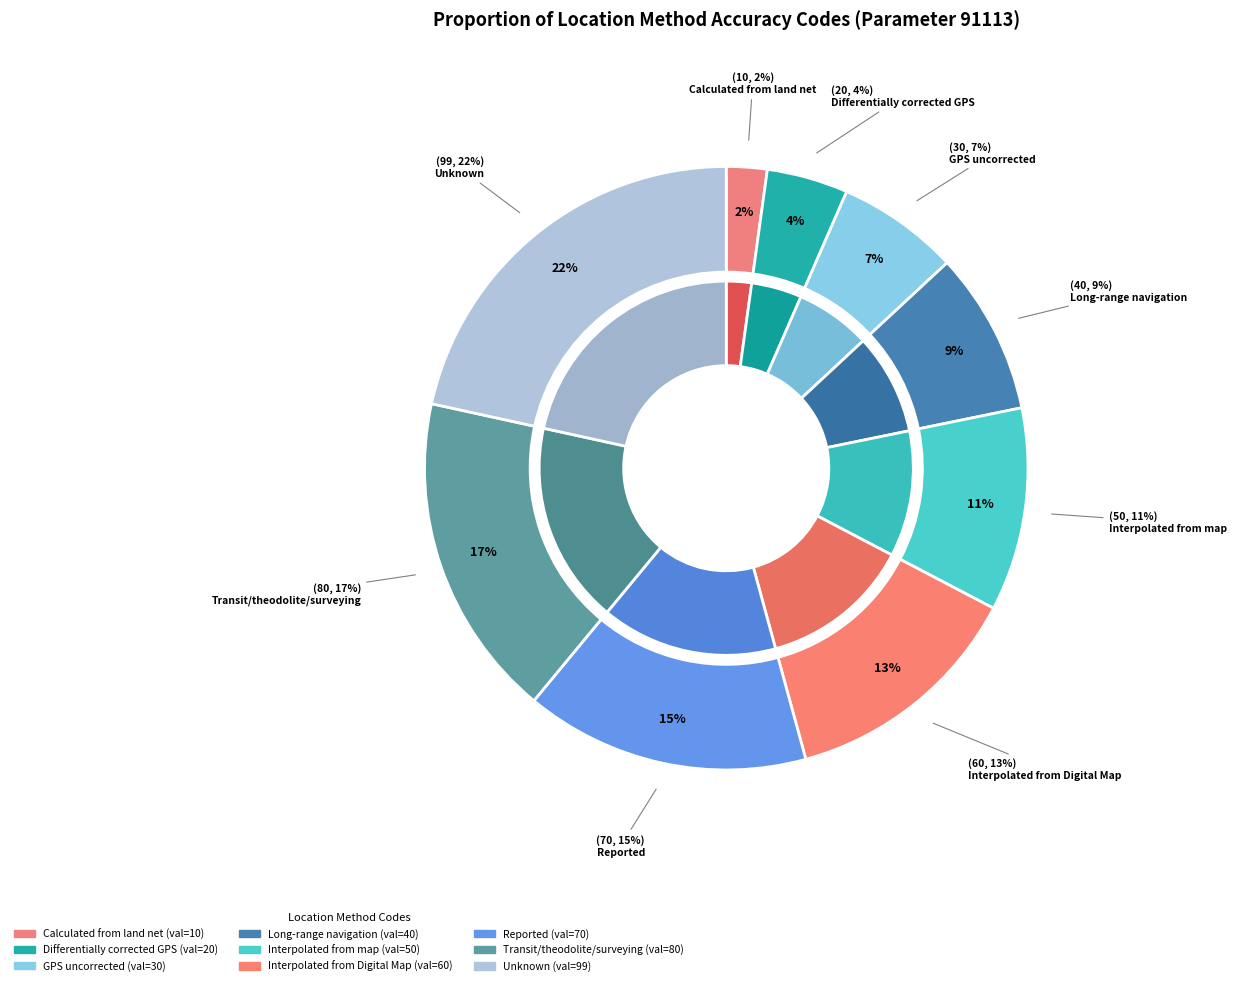

Is there a majority slice in this chart?

No